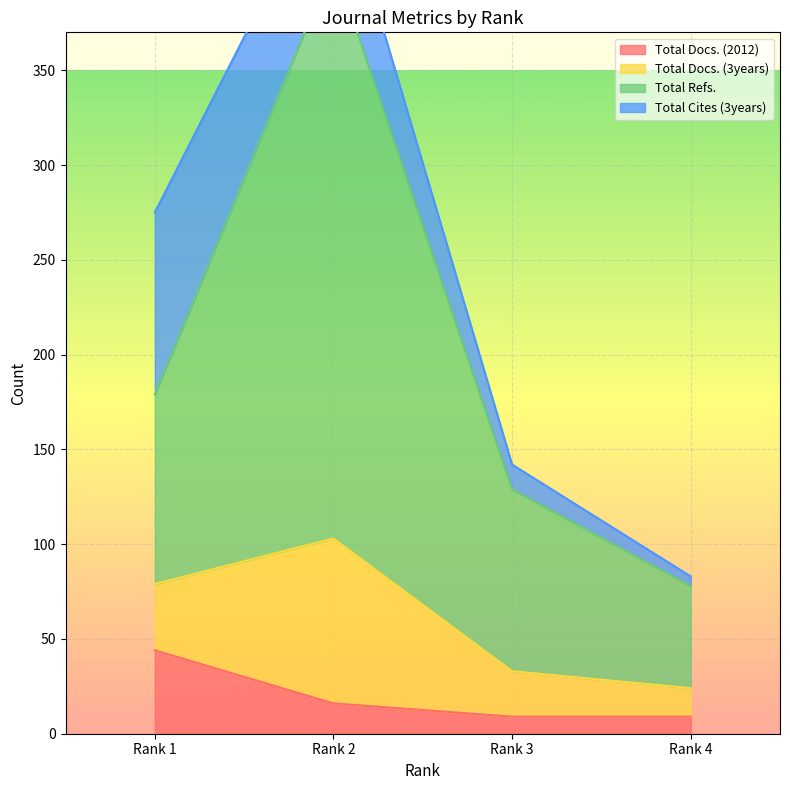

What is the maximum value for Total Docs. (2012)?

44